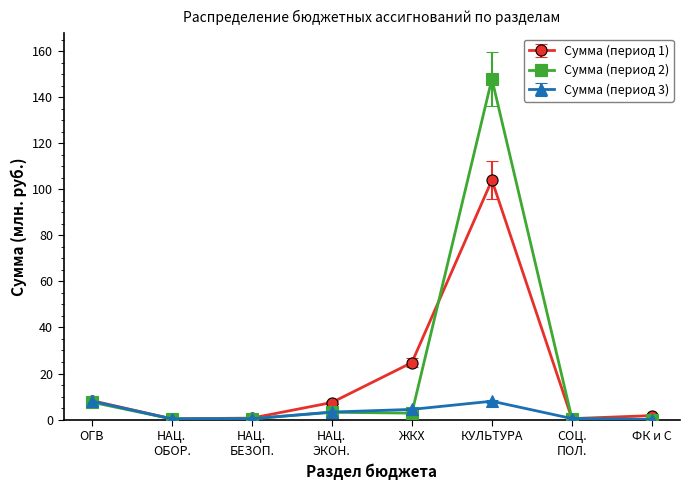

The Сумма (период 1) series shows 54.6 at КУЛЬТУРА. True or false?

False